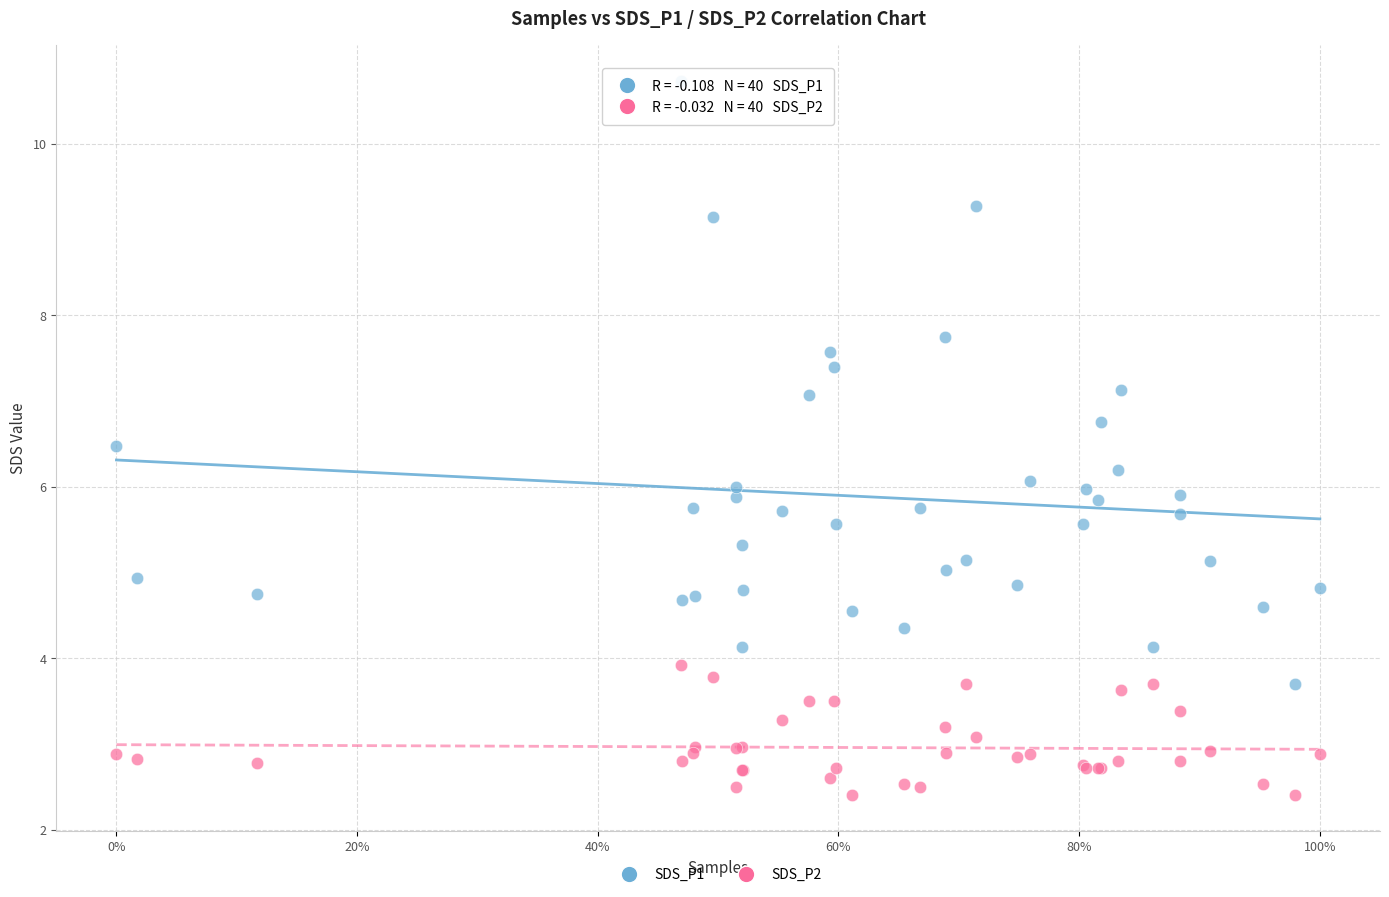

Which series contains the highest Y value?

SDS_P1